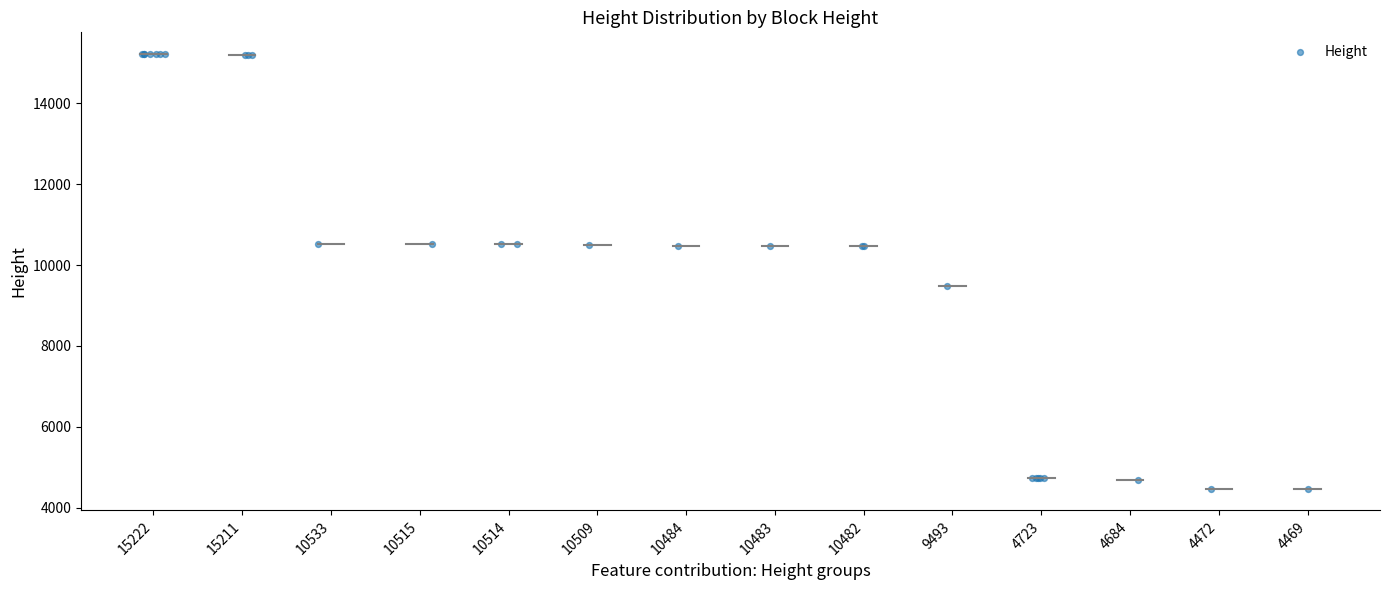

What Y value in the scatter plot is closest to 9845?

9493